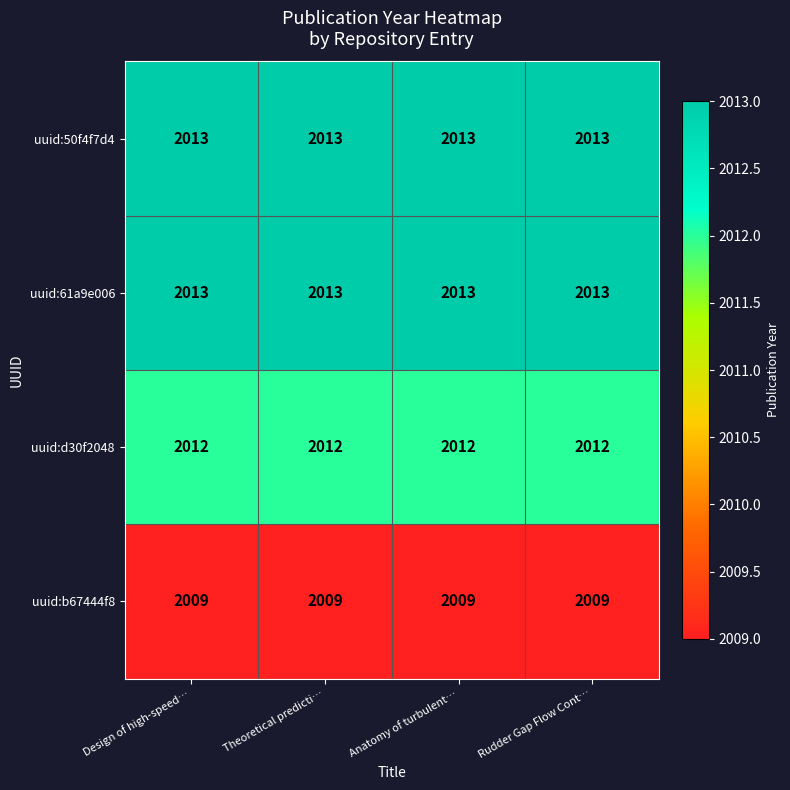

What is the average value of the uuid:50f4f7d4 series?

2013